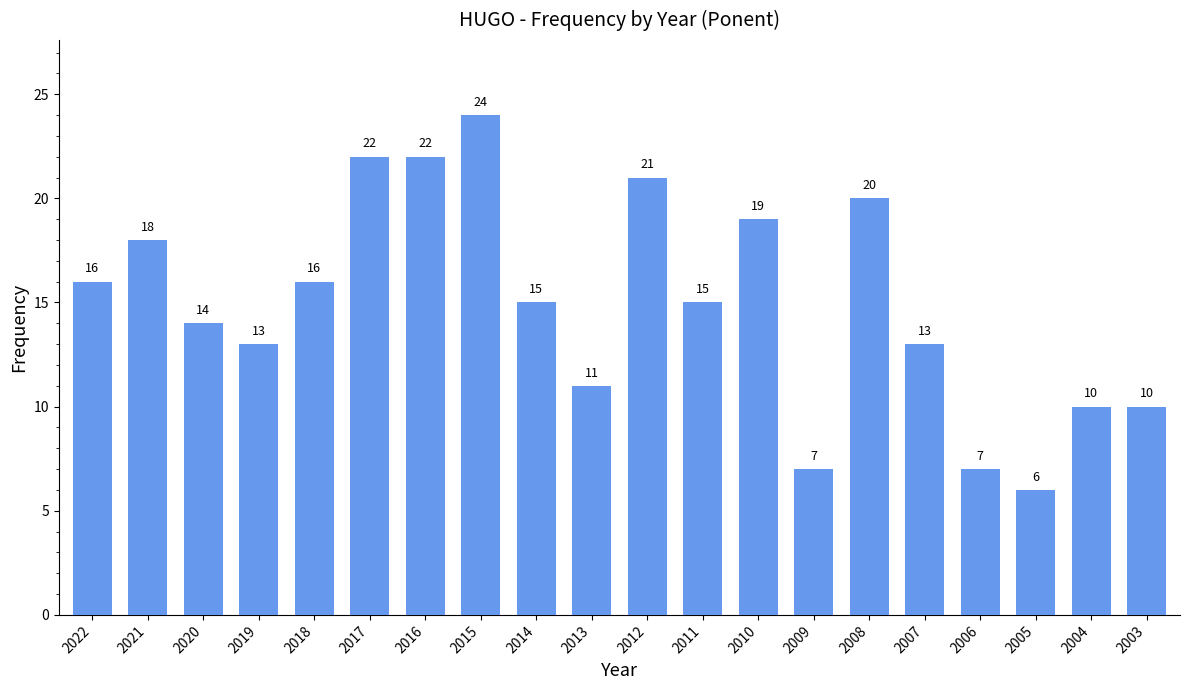

Where does the data first go above 15?

2022